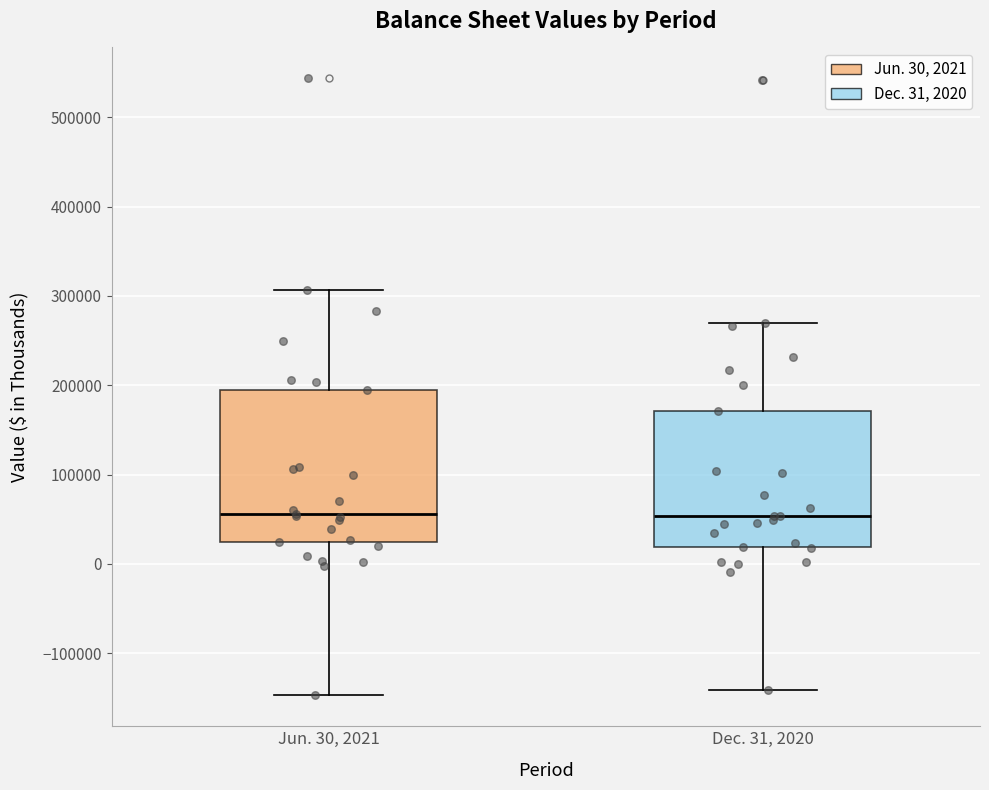

Comparing the boxes themselves (not the whiskers), which one is the tallest?

Jun. 30, 2021